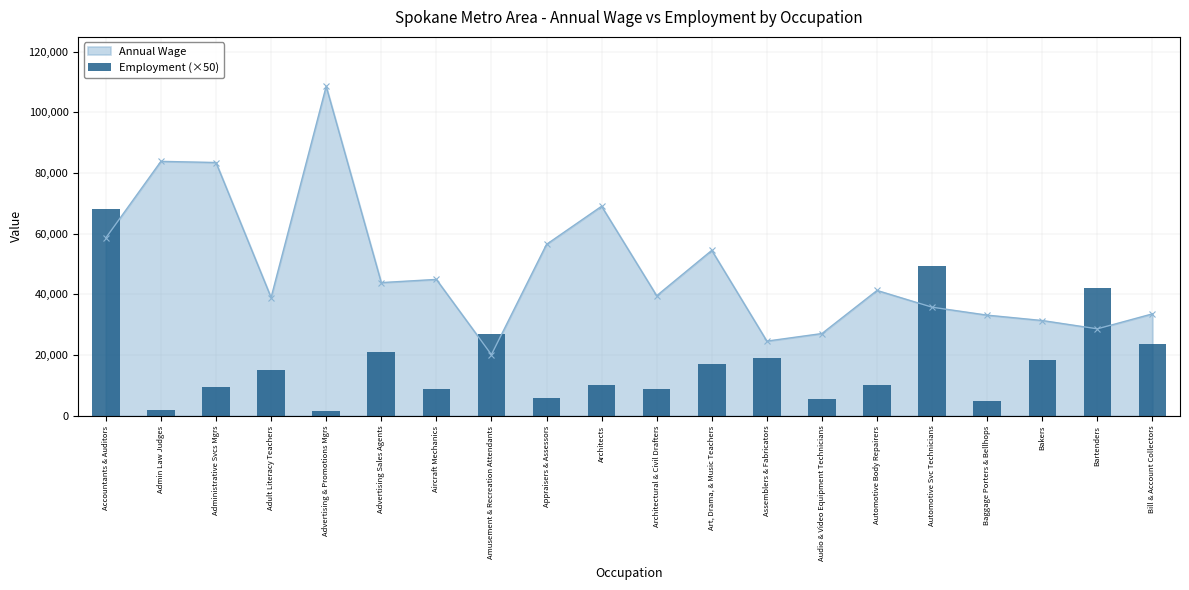

What is the value of the 6th bar from the left?

21000